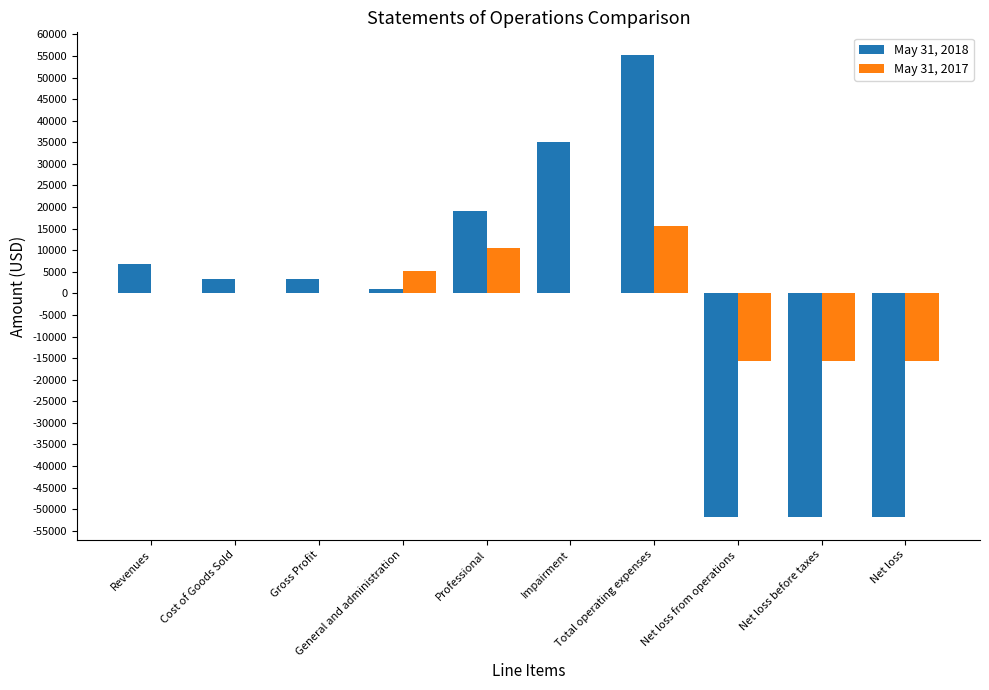

Count the May 31, 2018 values in the range -51743 to 19130.

8